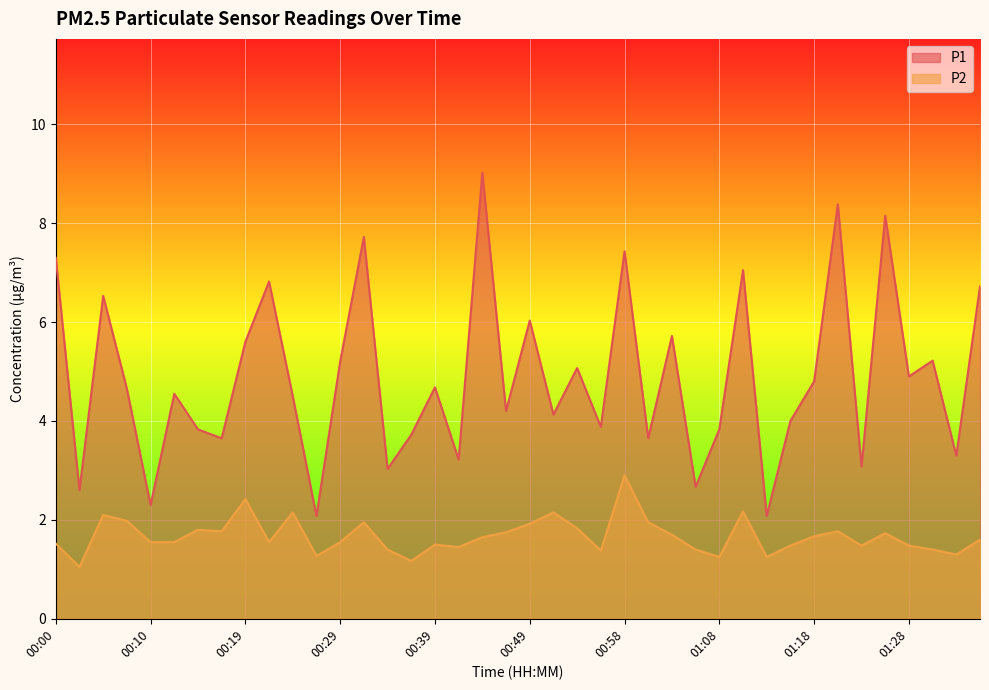

What is the total value across all series at 00:27?

3.4